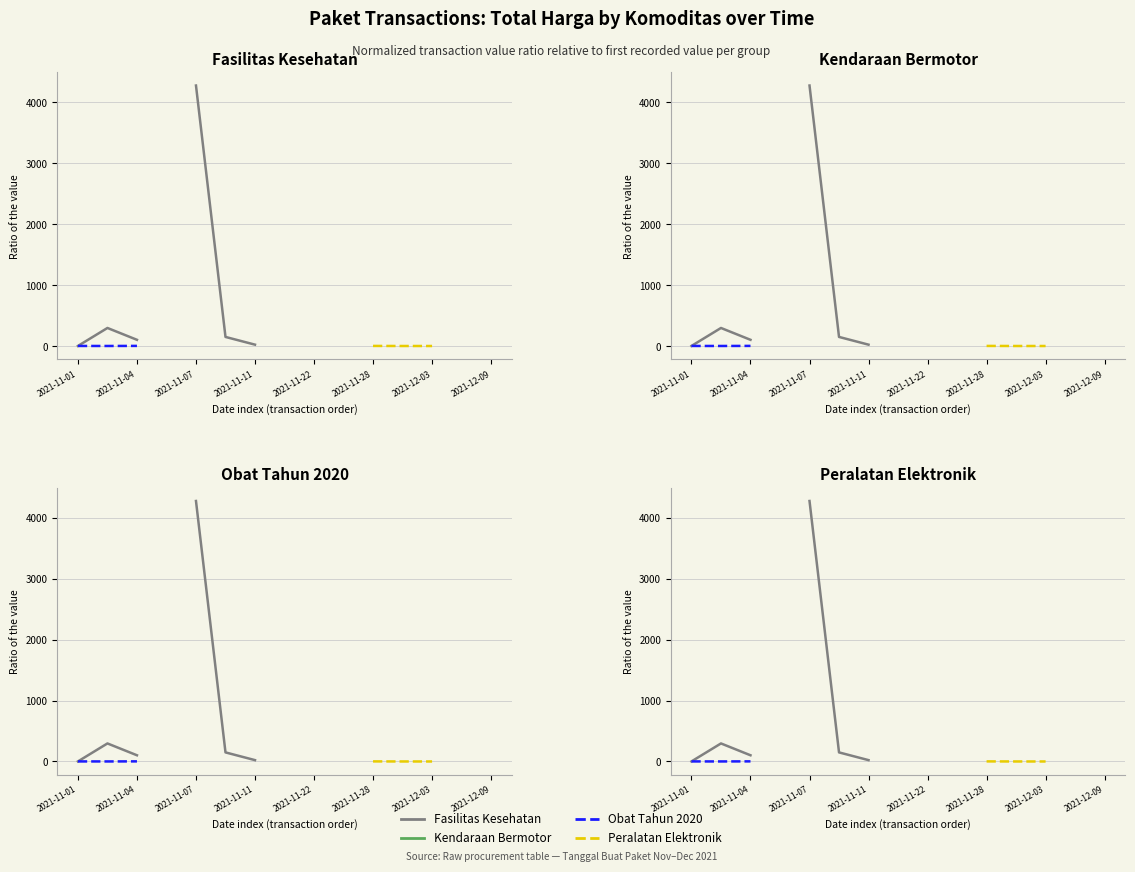

How many Peralatan Elektronik values are between 0 and 1?

4